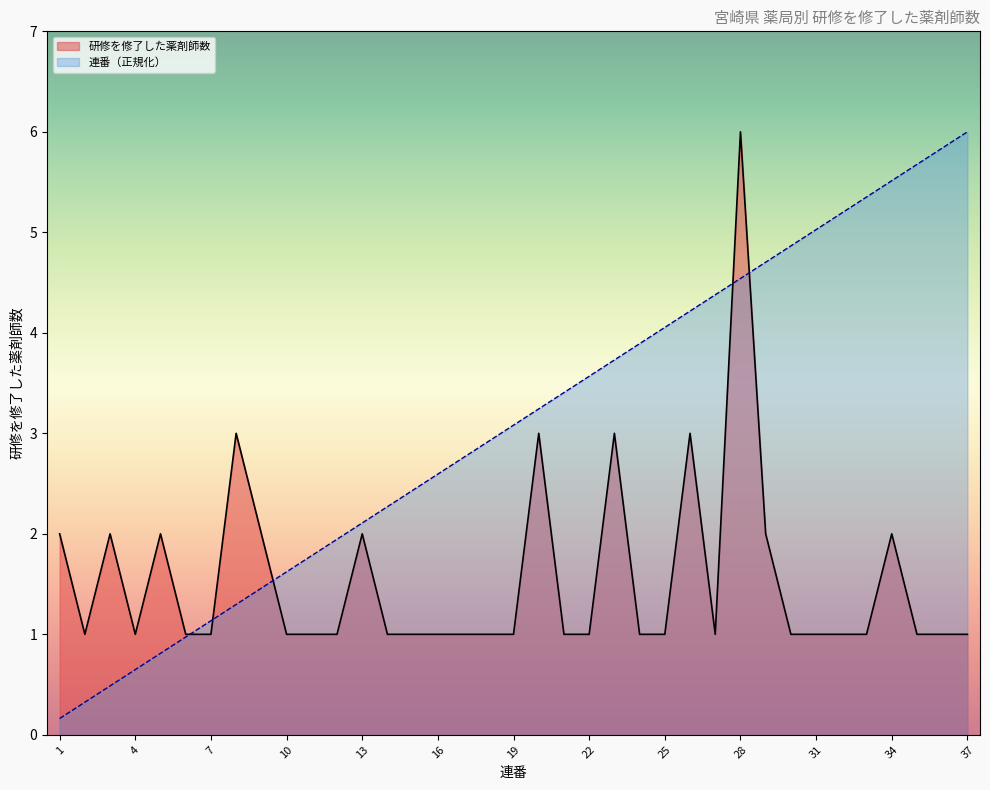

Between which two adjacent categories do 連番 and 研修を修了した薬剤師数 first intersect?

6 and 7